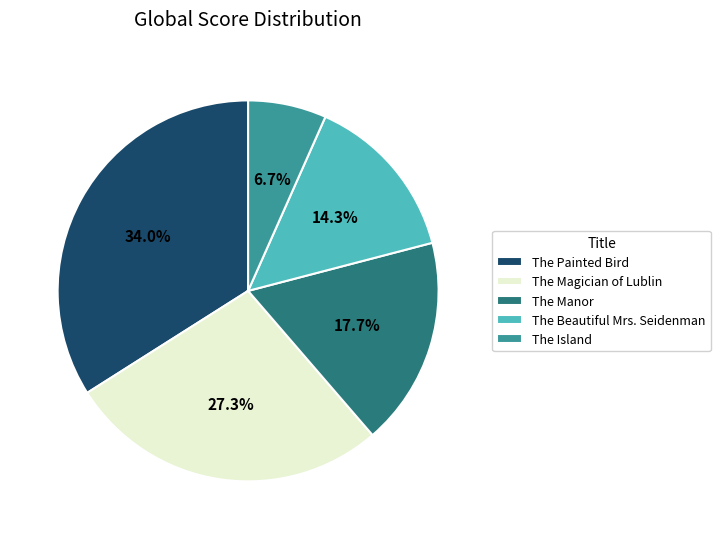

Which slice is the largest?

The Painted Bird